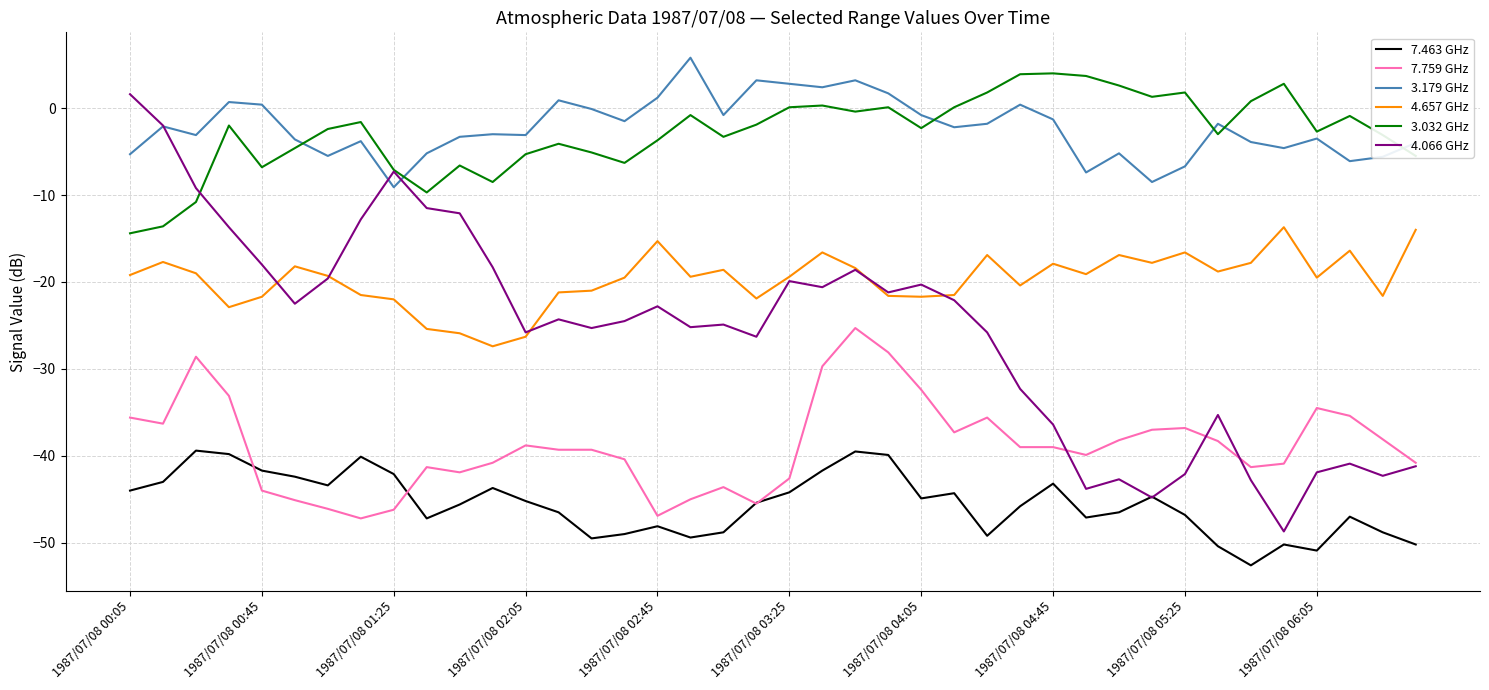

What is the highest value of the 4.066 GHz series?

1.6